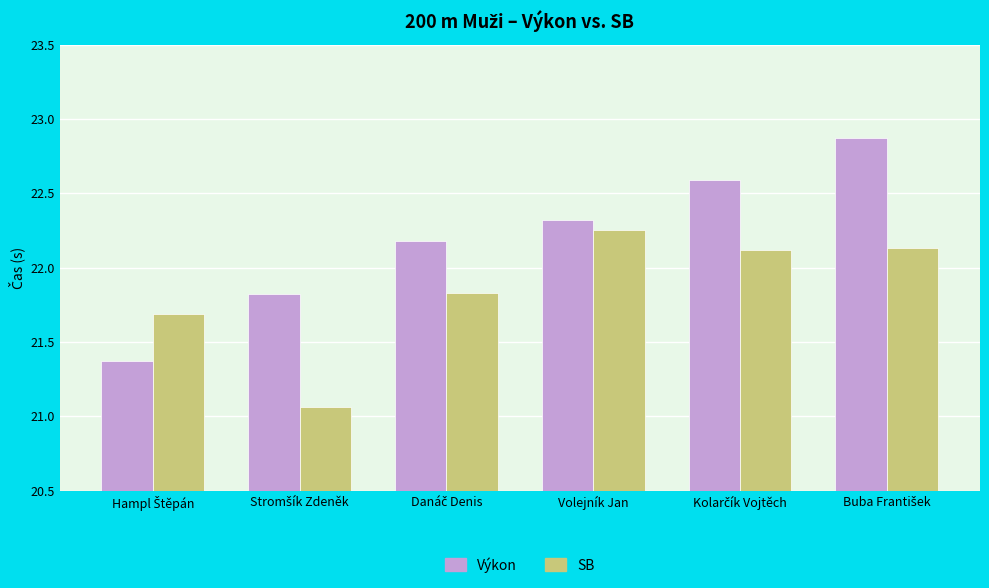

What is the minimum value for Výkon?

21.4